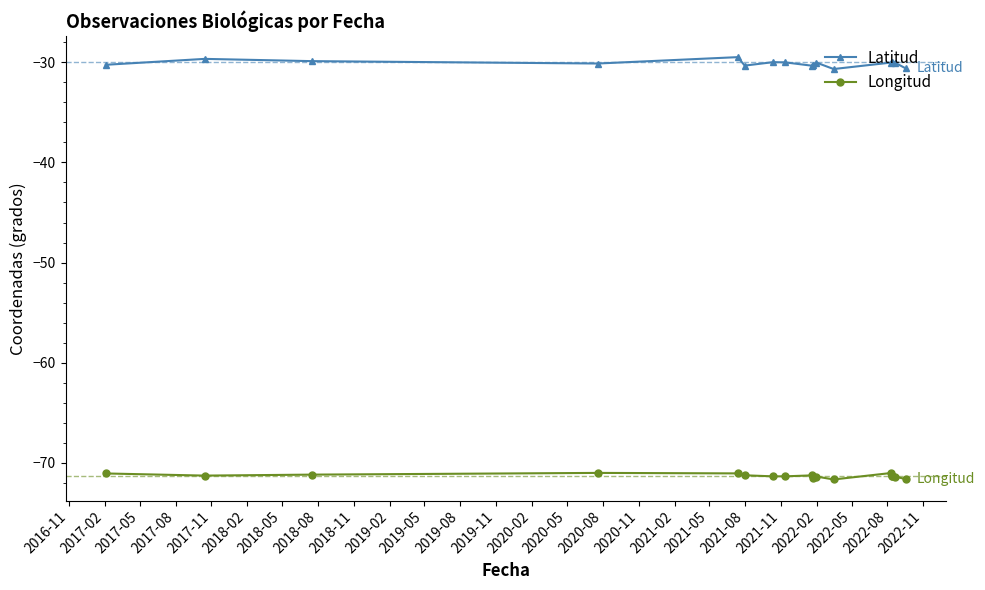

What is the minimum value shown in the chart?

-71.7